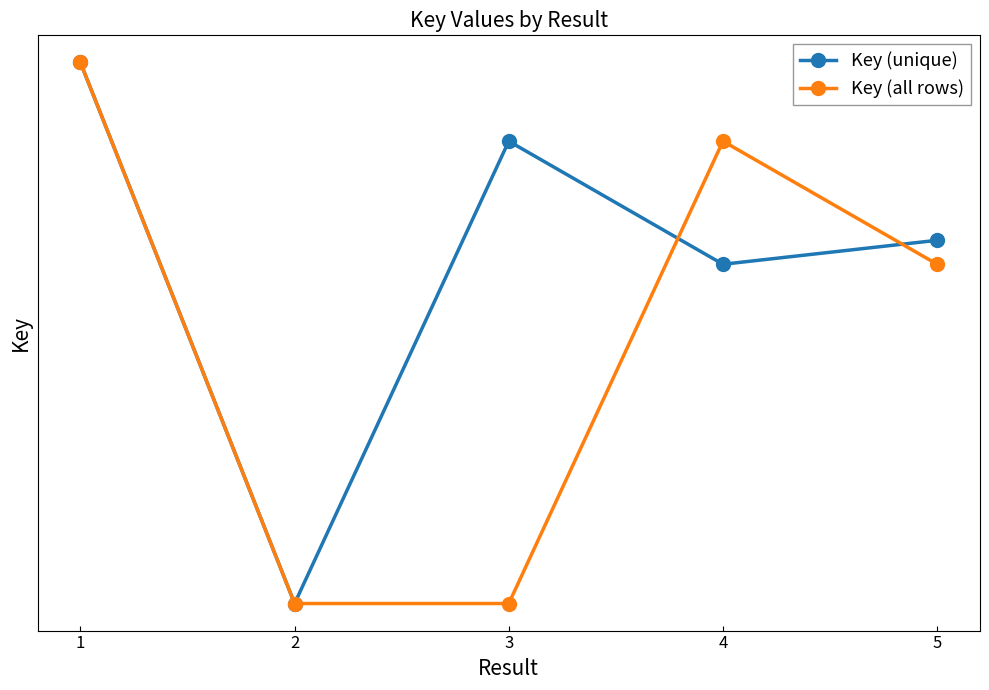

Between 2 and 3, which series saw the biggest shift?

Key (unique)